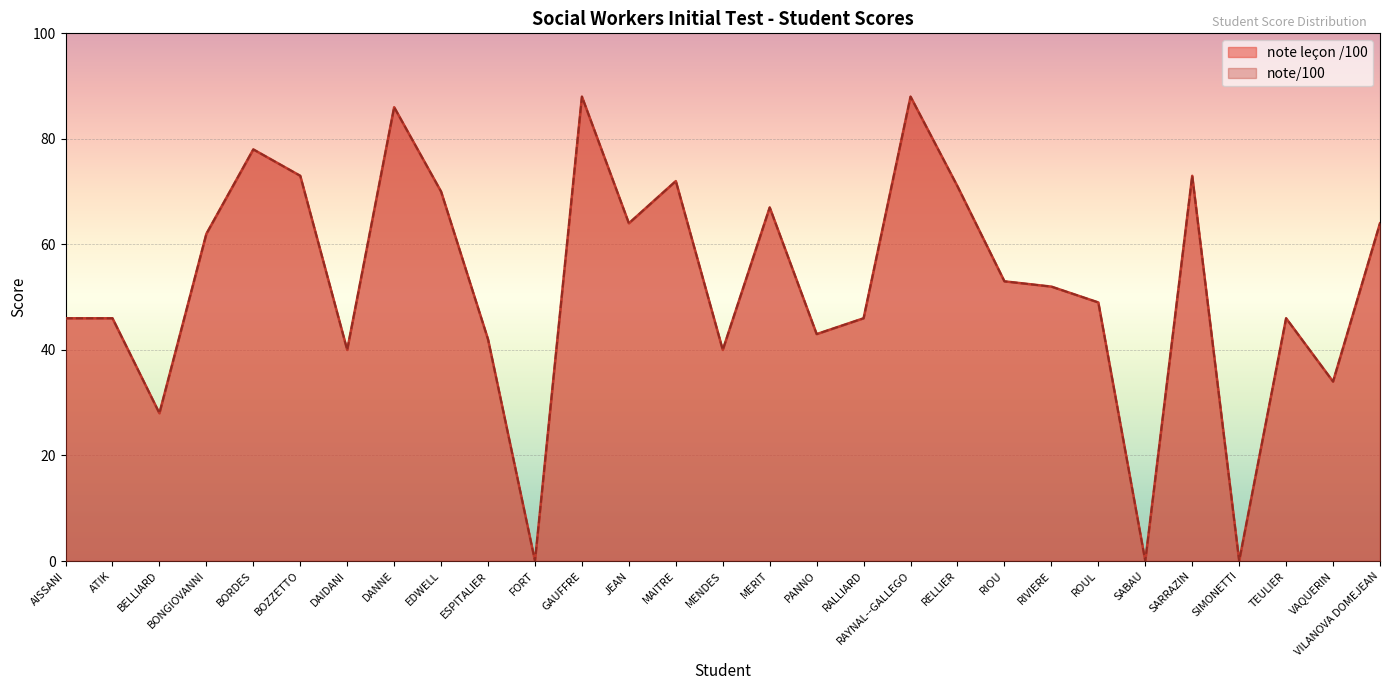

What is the sum of all note leçon /100 values?

1521